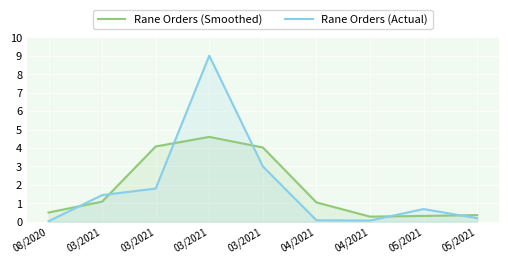

At how many categories does at least one series exceed 5?

1